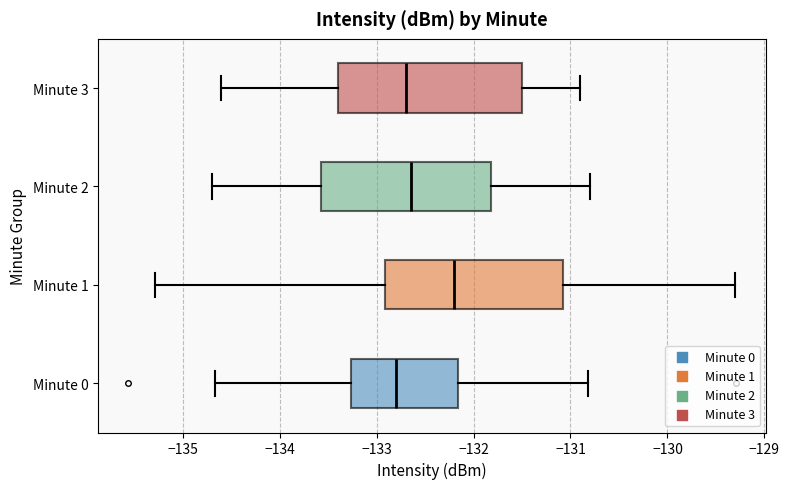

Reading bottom to top, read every box against the x-axis: the position of its median line, the range the box covers, and the ends of its whiskers. The values are not printed on the chart, so give them approximately, as read against the axis.

Minute 0: median -132.8, box -133.3 to -132.2, whiskers -134.7 to -130.8
Minute 1: median -132.2, box -132.9 to -131.1, whiskers -135.3 to -129.3
Minute 2: median -132.6, box -133.6 to -131.8, whiskers -134.7 to -130.8
Minute 3: median -132.7, box -133.4 to -131.5, whiskers -134.6 to -130.9